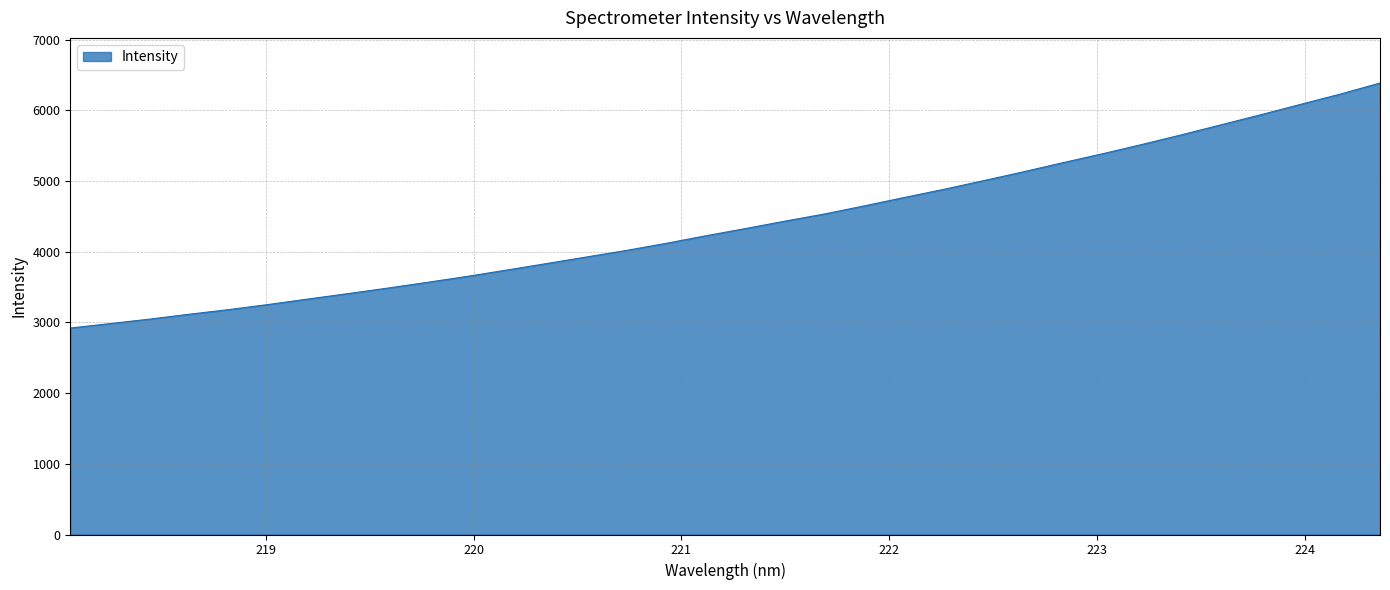

What is the smallest value displayed?

2921.2